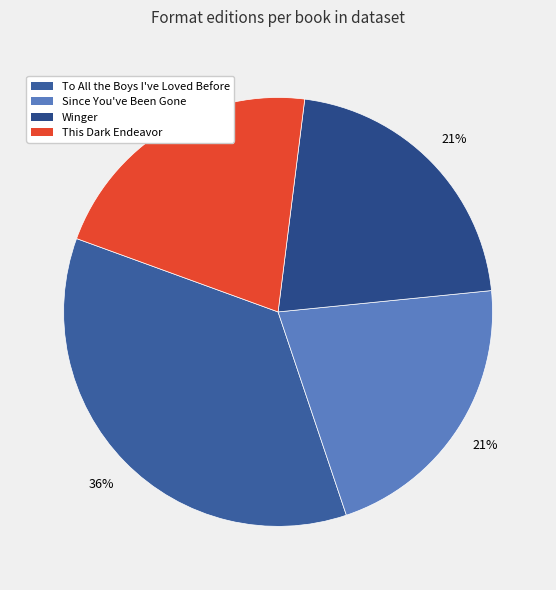

What is the total percentage of Winger and Since You've Been Gone?

42.9%